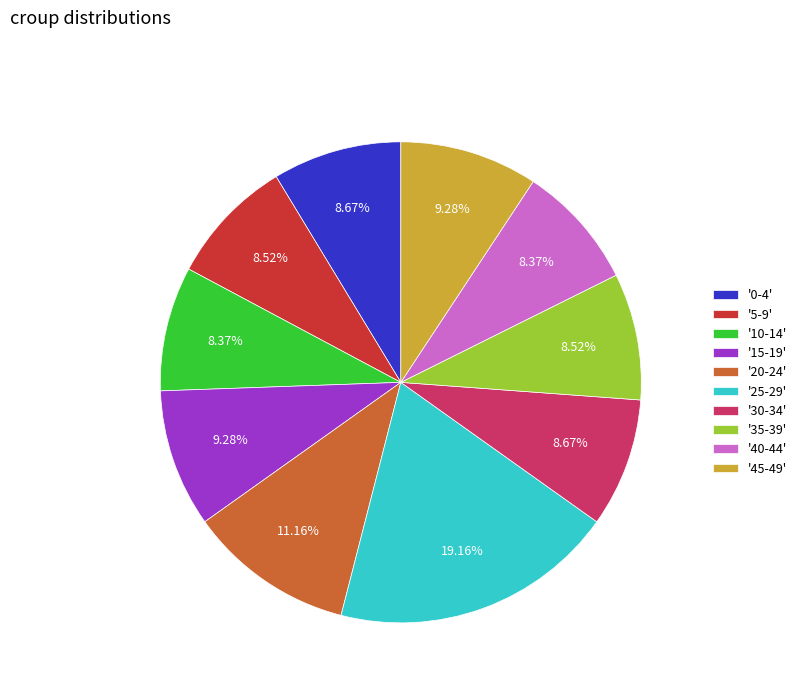

To the nearest percent, what is the difference between the largest and smallest slice percentages?

11%